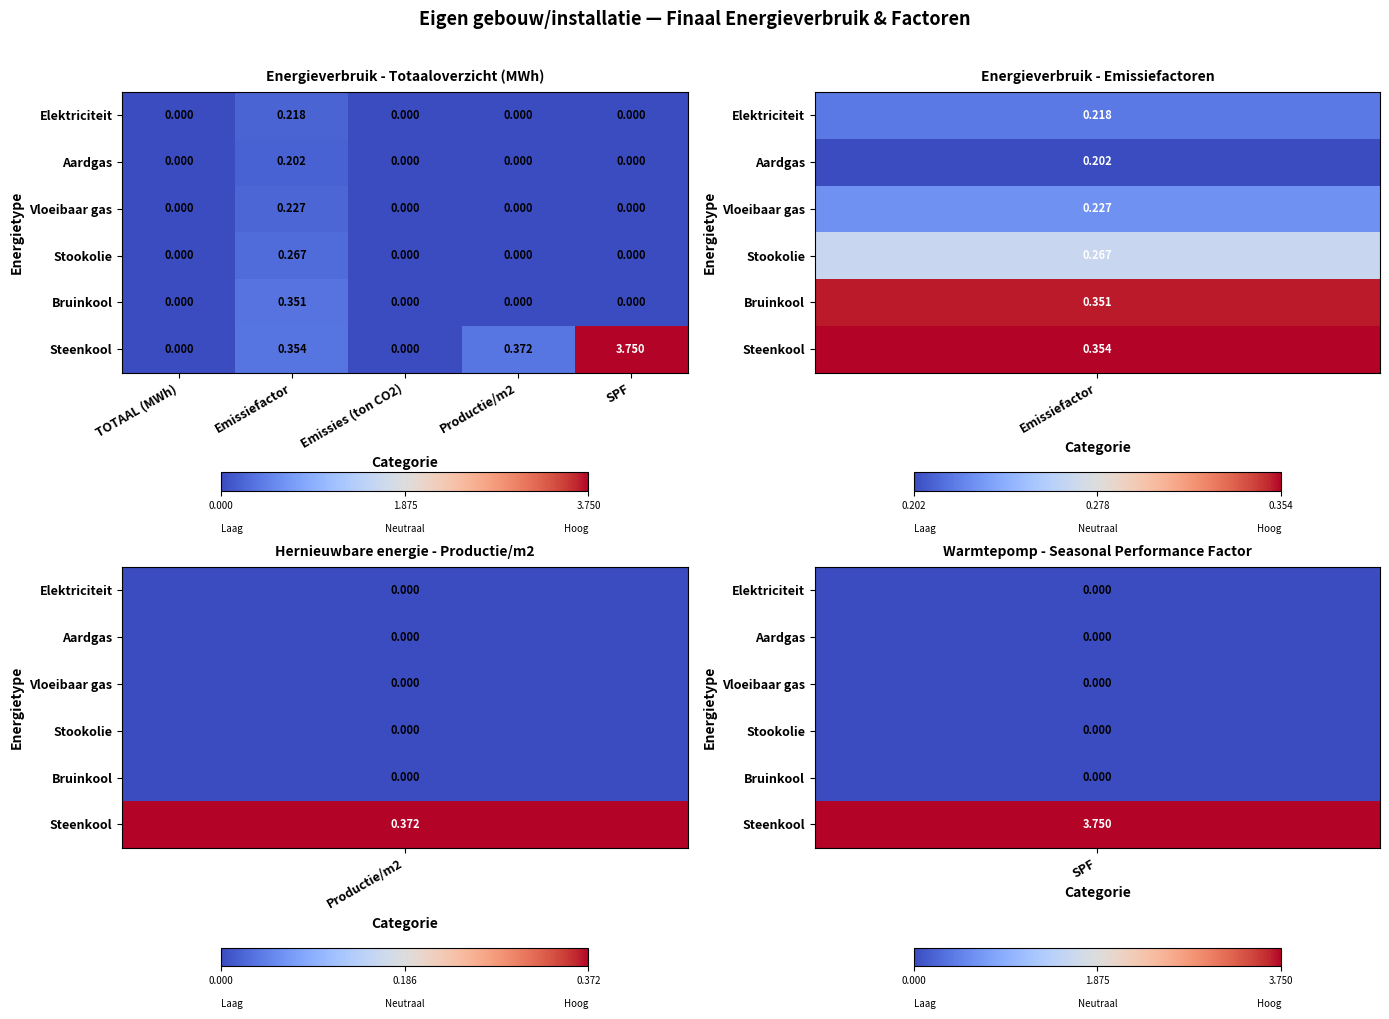

Rank the series by their maximum value, from lowest to highest.

Aardgas, Elektriciteit, Vloeibaar gas, Stookolie, Bruinkool, Steenkool